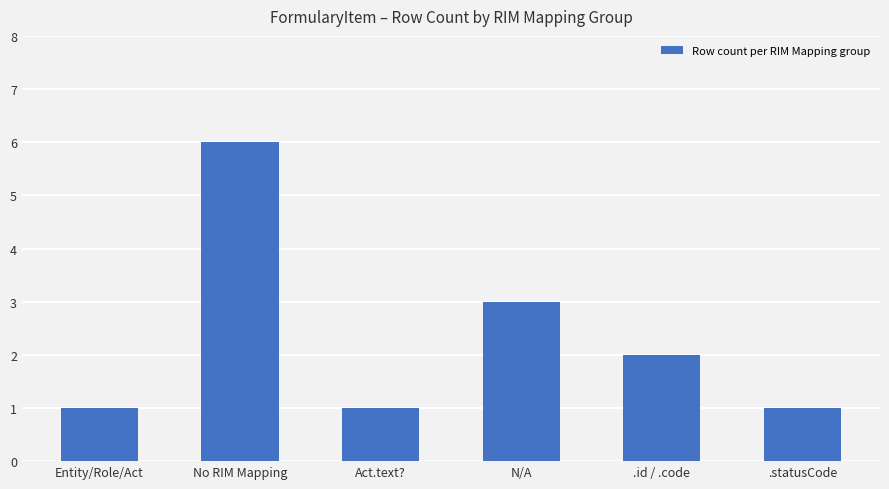

What is the sum of all values?

14